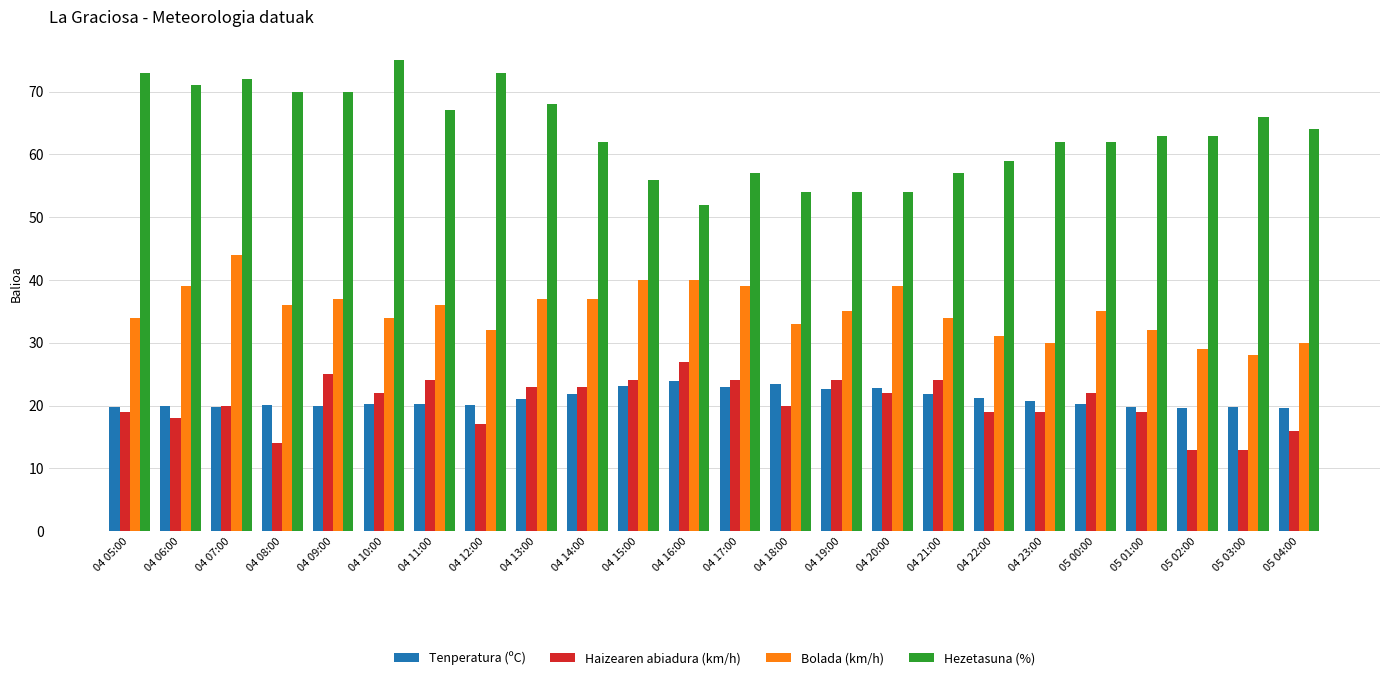

At 04 09:00, list the series in order from smallest to largest.

Tenperatura (ºC), Haizearen abiadura (km/h), Bolada (km/h), Hezetasuna (%)